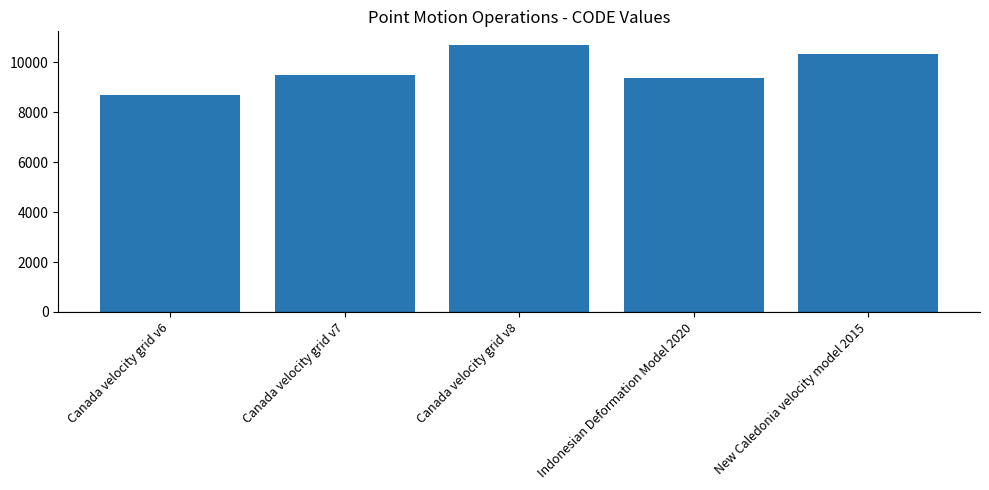

Is it true that the value at Indonesian Deformation Model 2020 is 12908?

False